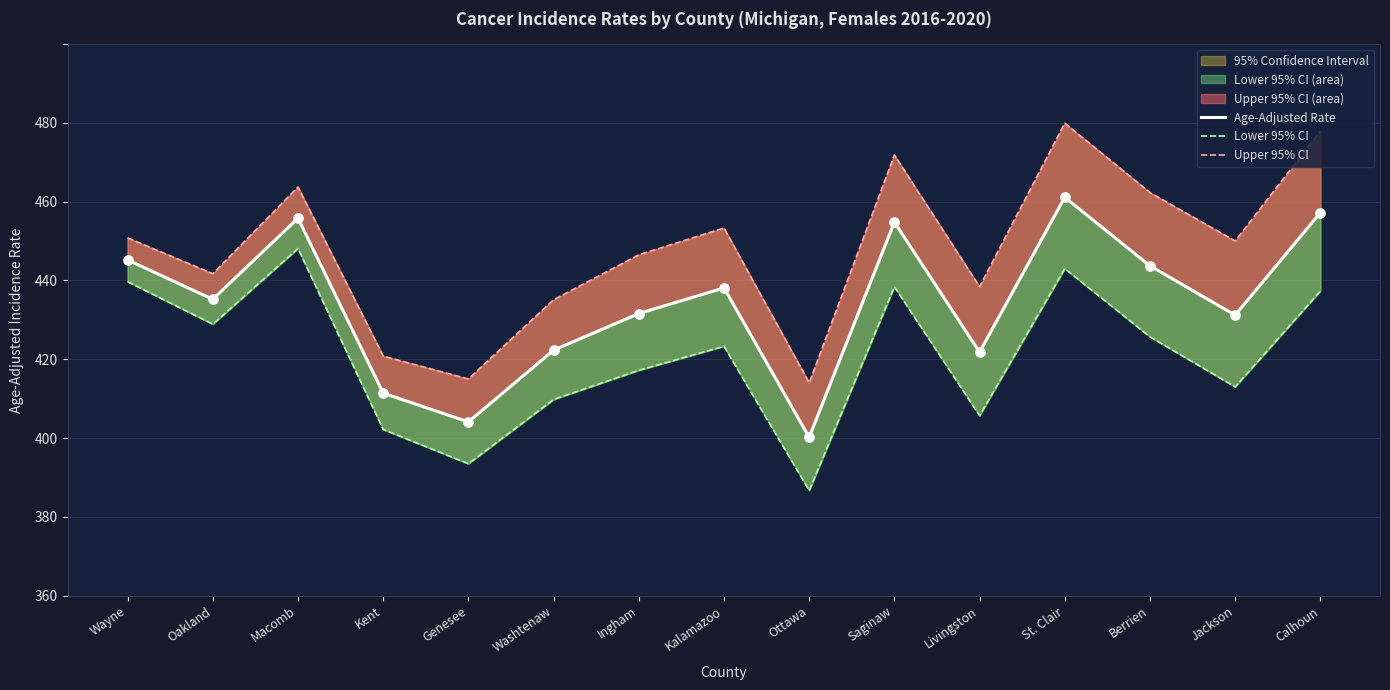

Which series contains the highest Y value?

Upper 95% CI